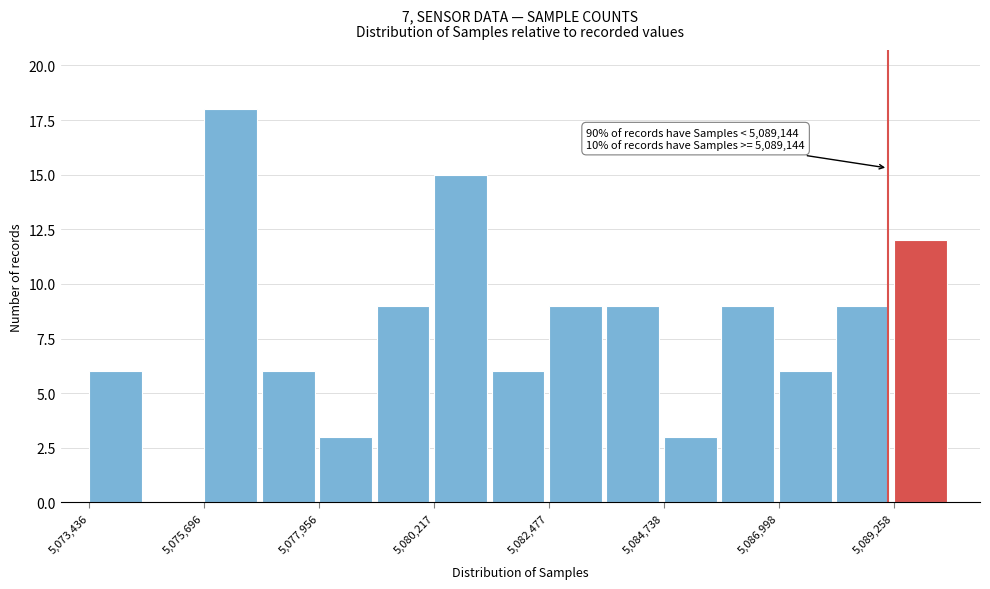

Around what value on the x-axis is the tallest bar? Give the approximate position of its centre, as read against the axis.

5076000